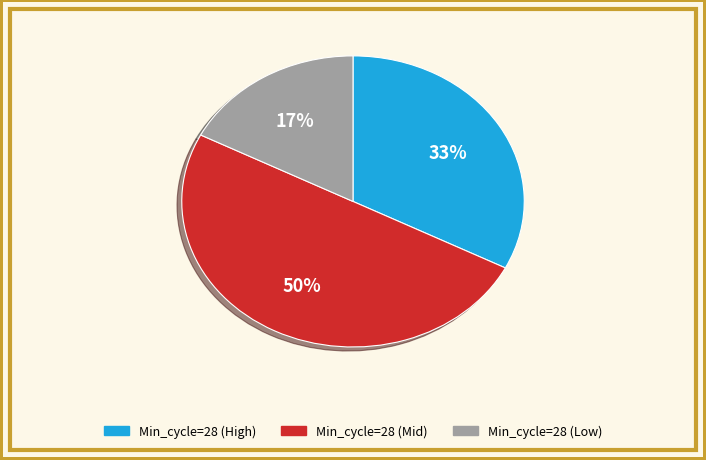

To the nearest percent, what is the difference between the largest and smallest slice percentages?

33%